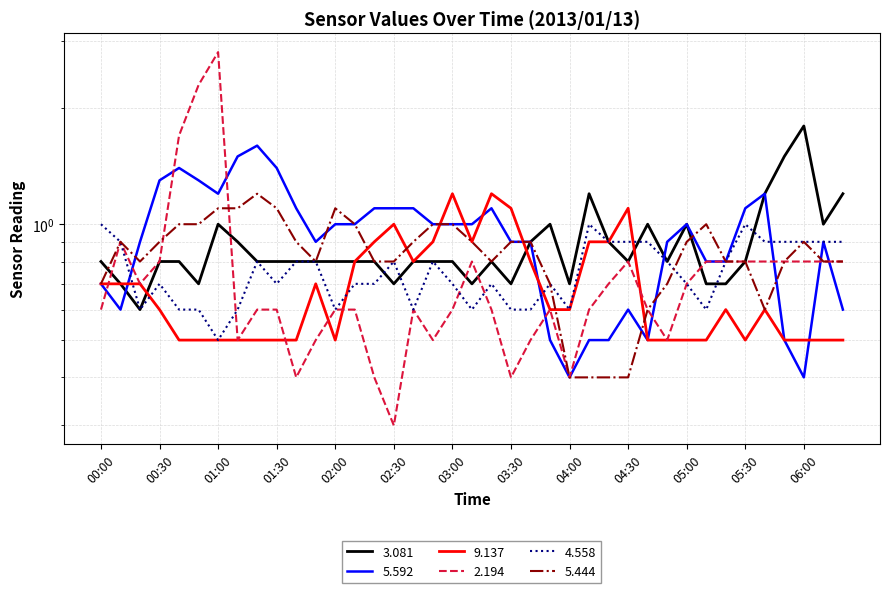

Is the value of   4.558 at 01:40 greater than the value of   5.444 at 00:20?

No